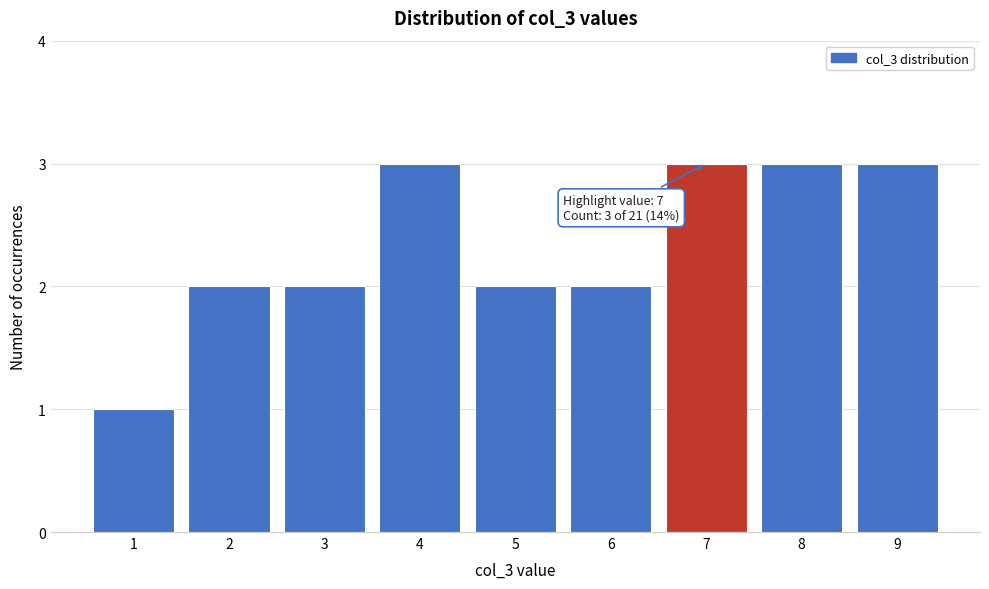

Reading right to left, extract all data points from this chart.

9=3	8=3	7=3	6=2	5=2	4=3	3=2	2=2	1=1